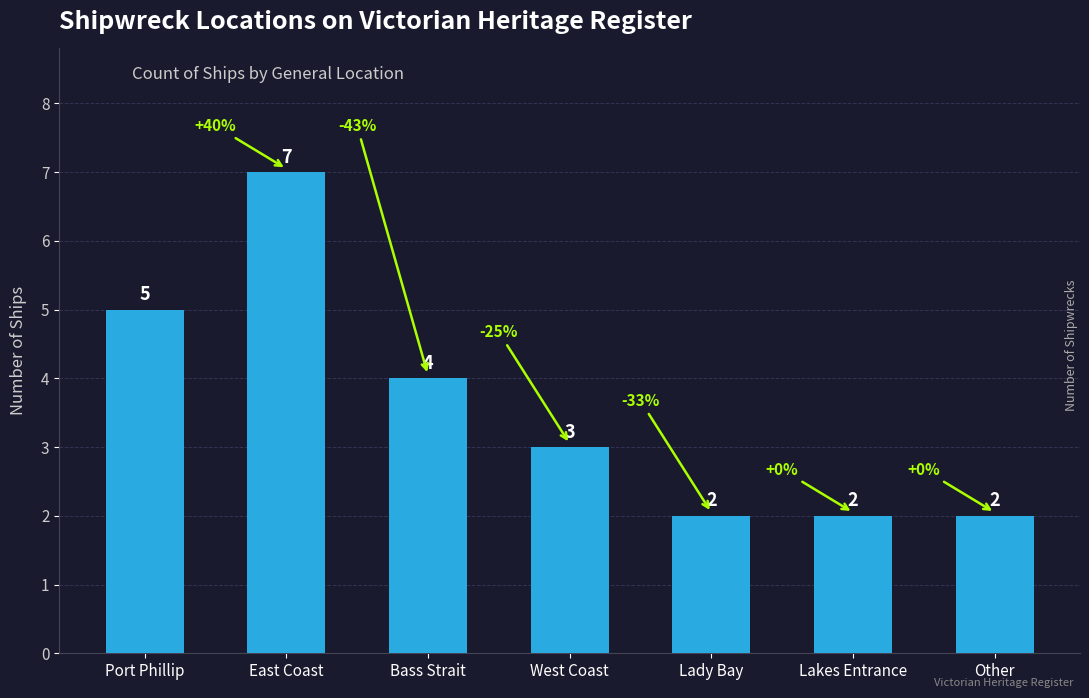

What is the ratio of the value at Bass Strait to the value at Lady Bay?

2.0